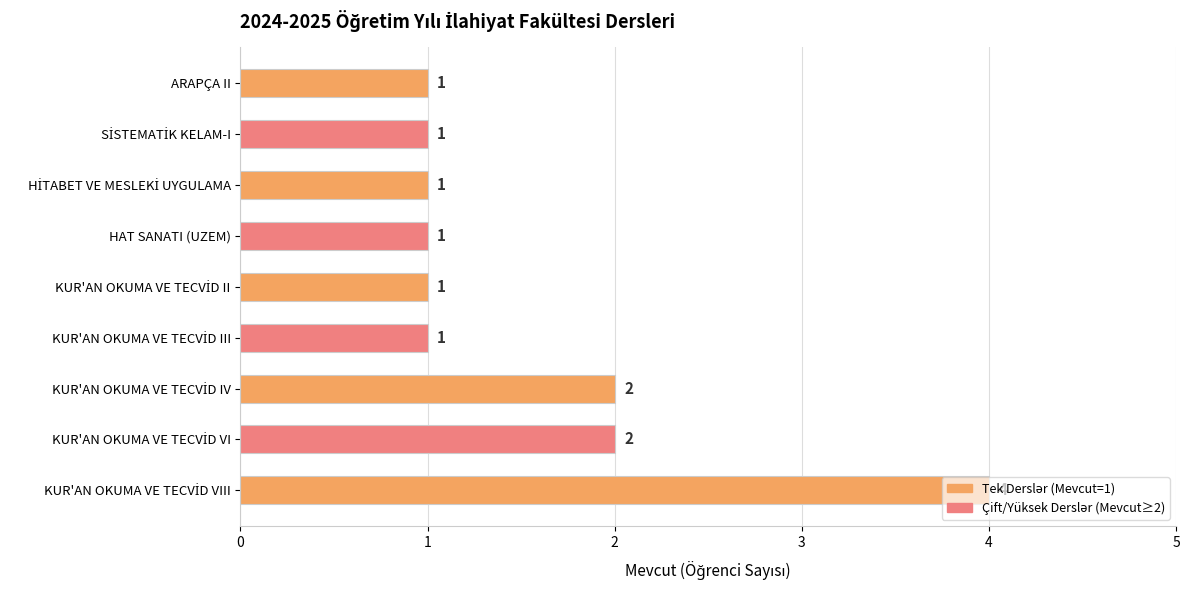

What is the minimum value shown in the chart?

1